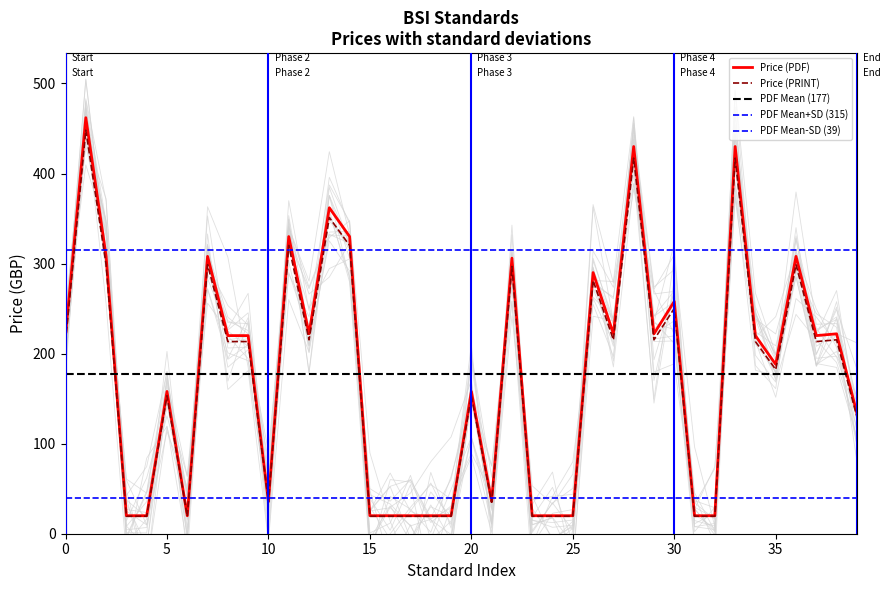

What is the lowest value of the Price (PDF) series?

20.0